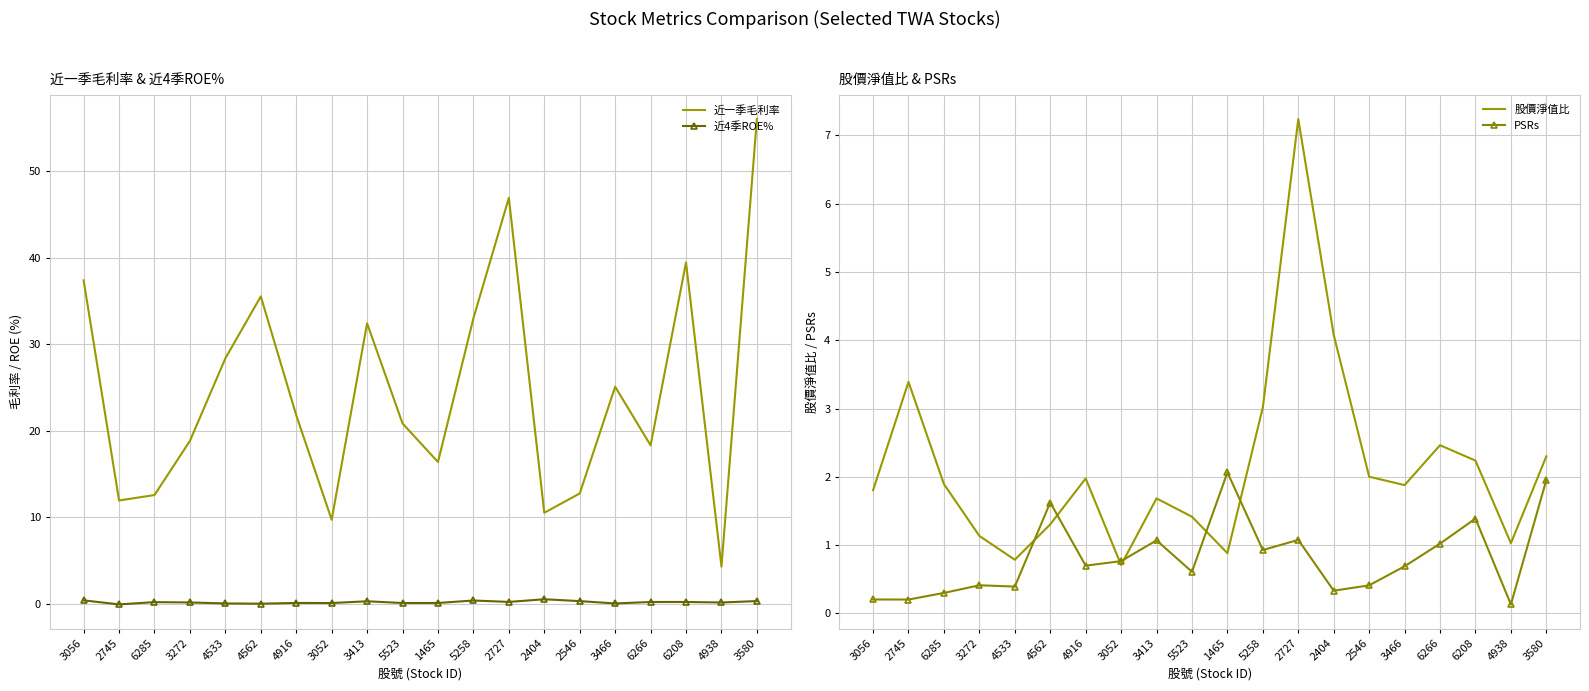

What are all the series names shown in the legend?

近一季毛利率, 近4季ROE%, 股價淨值比, PSRs